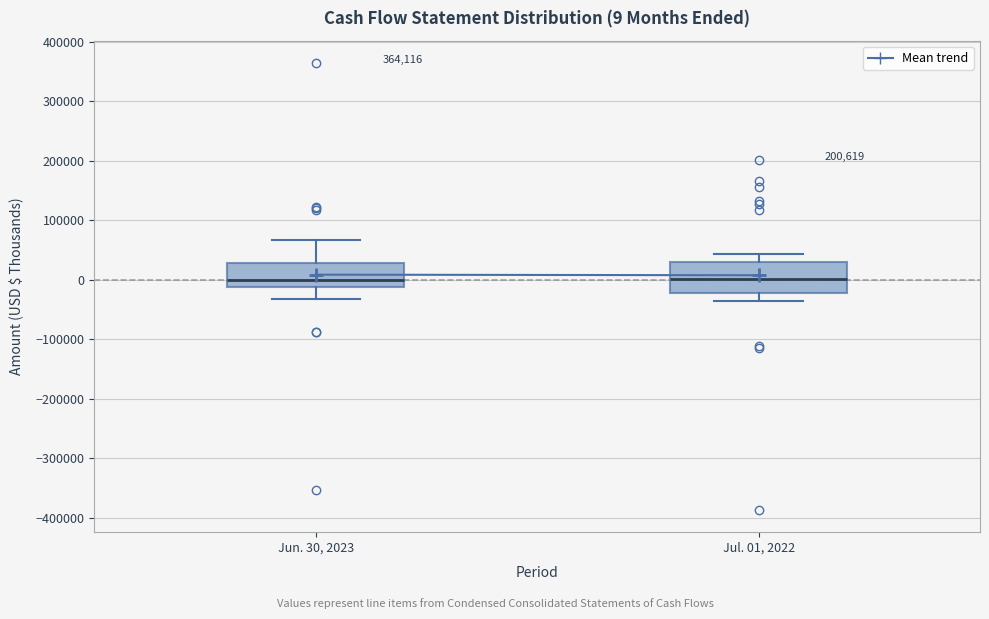

Which box is the tallest, from its lower edge to its upper edge?

Jul. 01, 2022